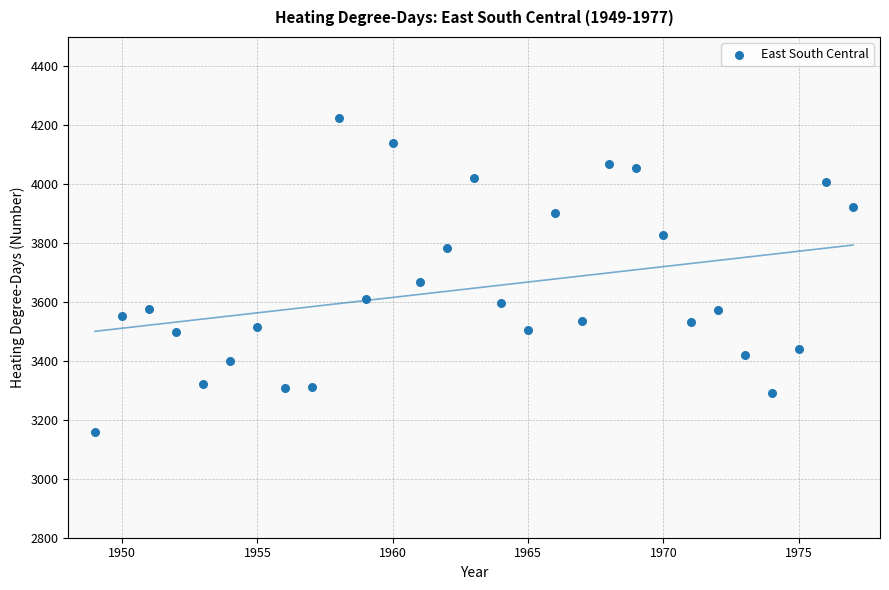

What is the range of Y values (max minus min)?

1066